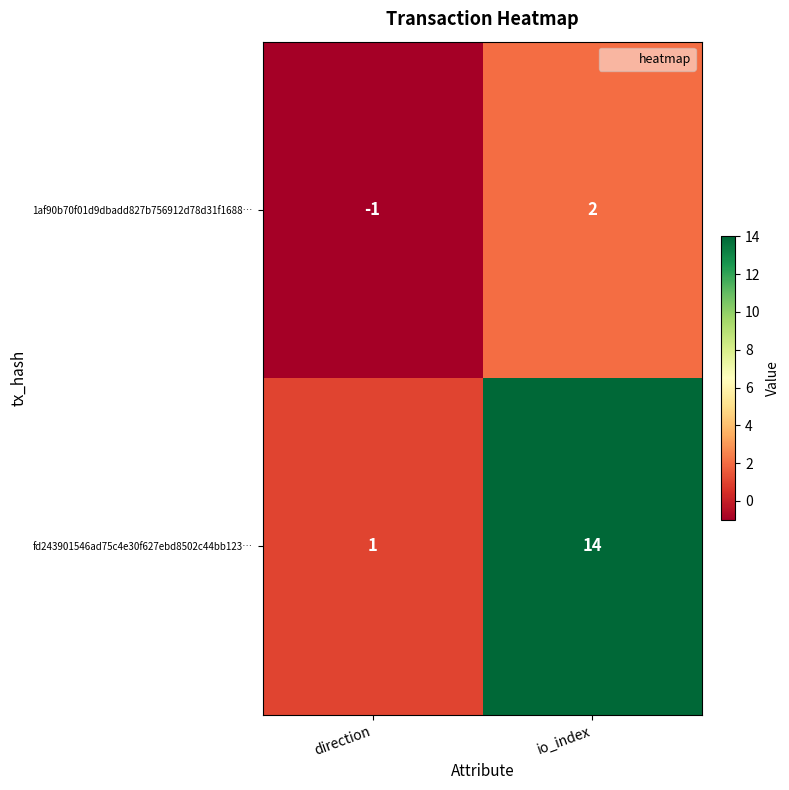

What is the difference between the maximum and minimum values in the 1af90b70f01d9dbadd827b756912d78d31f1688… series?

3